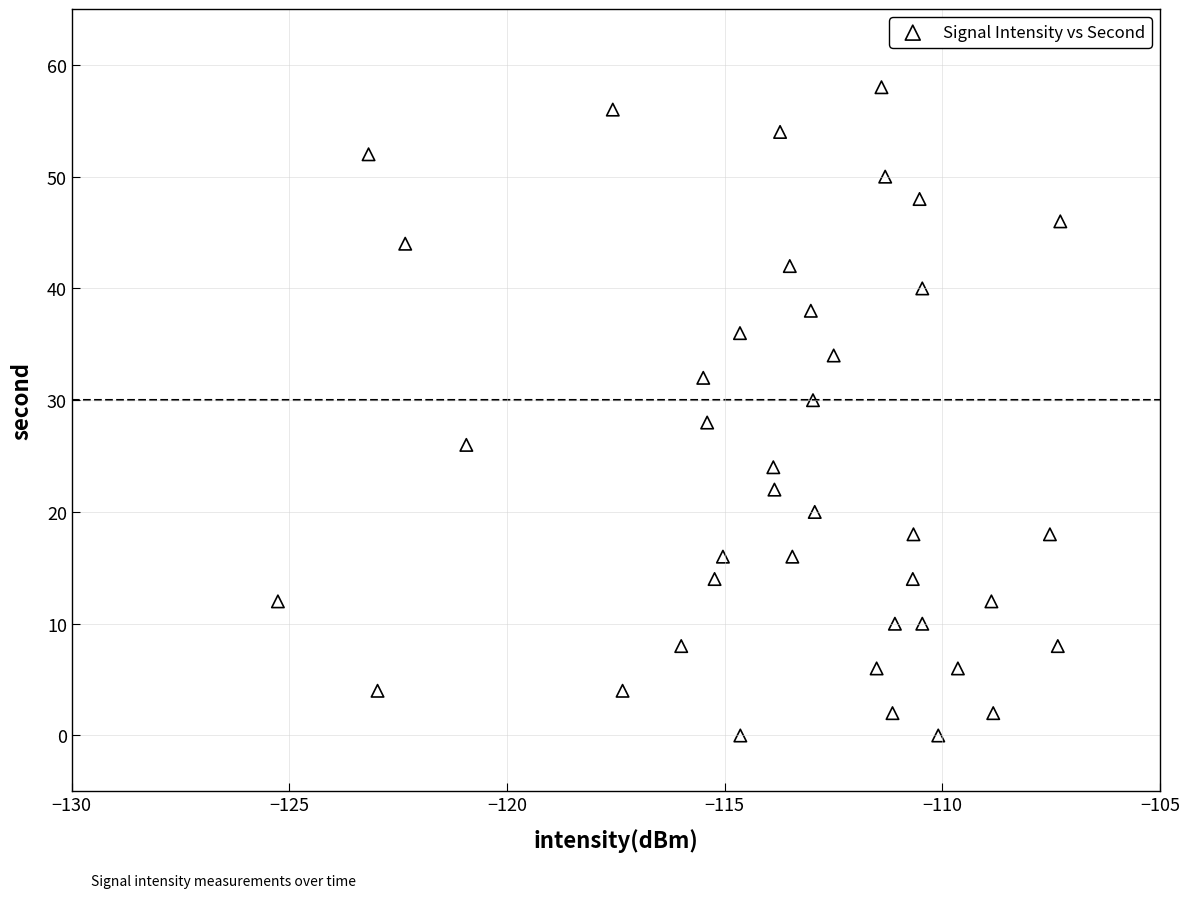

What is the range of Y values (max minus min)?

58